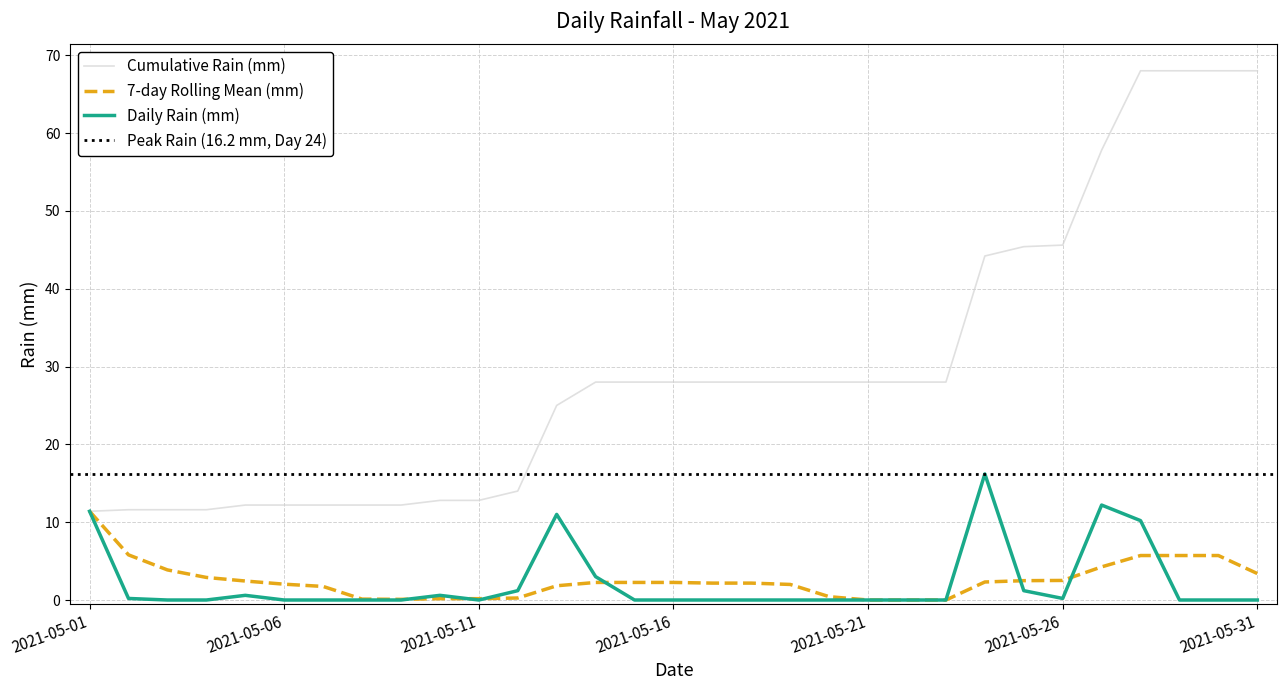

Reading left to right, what are all the values shown in this chart?

2021-05-01=11.4	2021-05-02=0.2	2021-05-03=0.0	2021-05-04=0.0	2021-05-05=0.6	2021-05-06=0.0	2021-05-07=0.0	2021-05-08=0.0	2021-05-09=0.0	2021-05-10=0.6	2021-05-11=0.0	2021-05-12=1.2	2021-05-13=11.0	2021-05-14=3.0	2021-05-15=0.0	2021-05-16=0.0	2021-05-17=0.0	2021-05-18=0.0	2021-05-19=0.0	2021-05-20=0.0	2021-05-21=0.0	2021-05-22=0.0	2021-05-23=0.0	2021-05-24=16.2	2021-05-25=1.2	2021-05-26=0.2	2021-05-27=12.2	2021-05-28=10.2	2021-05-29=0.0	2021-05-30=0.0	2021-05-31=0.0